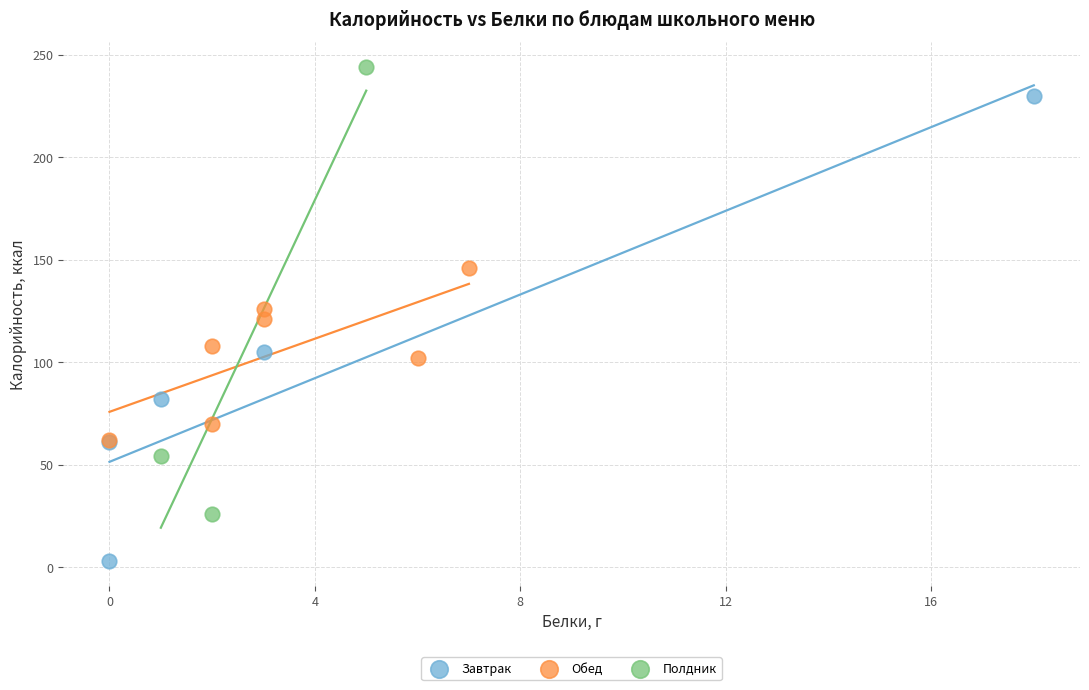

Which series reaches the minimum Y coordinate?

Завтрак